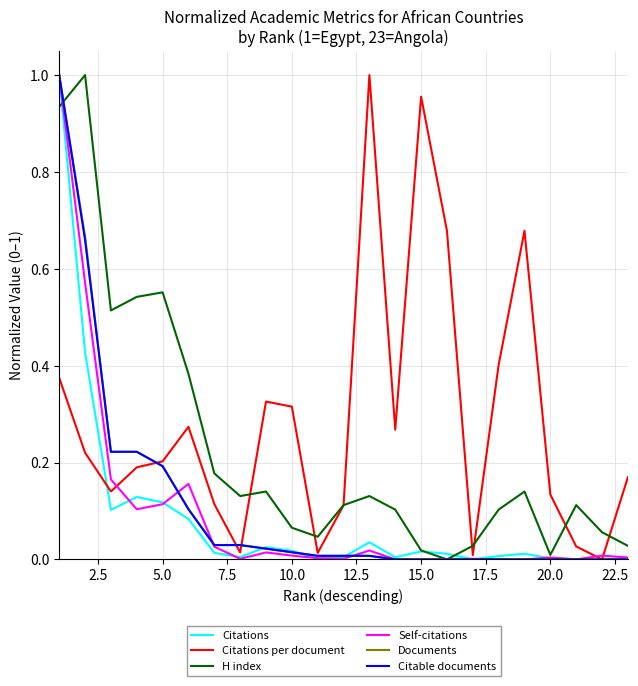

How many lines are shown in the chart?

6